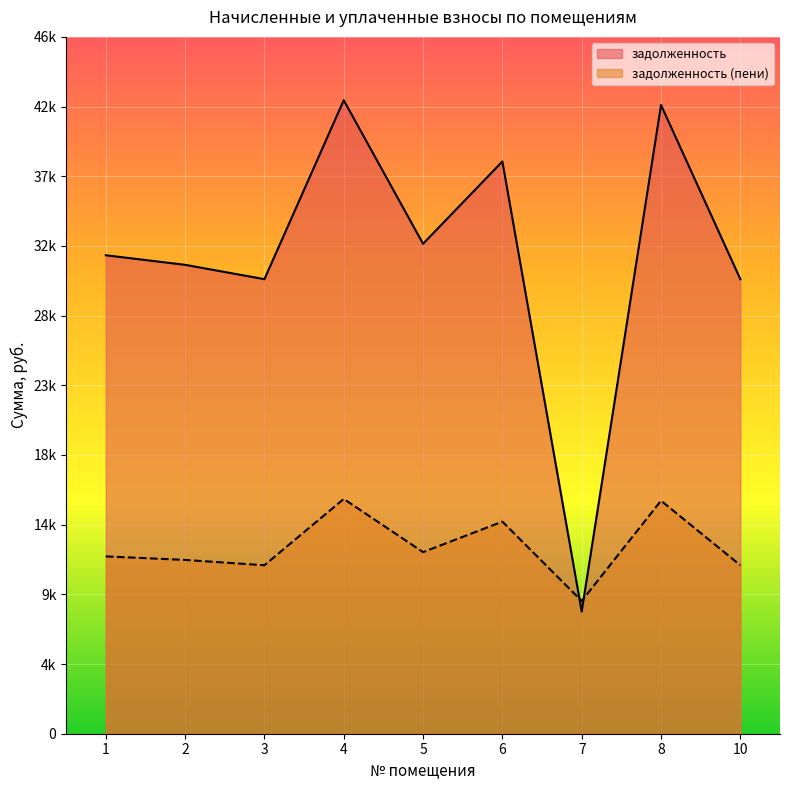

Reading left to right, list all the values displayed in this chart.

задолженность: 1=32238.0	2=31593.2	3=30626.2	4=42683.2	5=33011.8	6=38556.6	7=8232.2	8=42360.8	10=30626.2
задолженность (пени): 1=11948.5	2=11709.5	3=11351.1	4=15819.8	5=12235.3	6=14290.4	7=8945.3	8=15700.3	10=11351.1